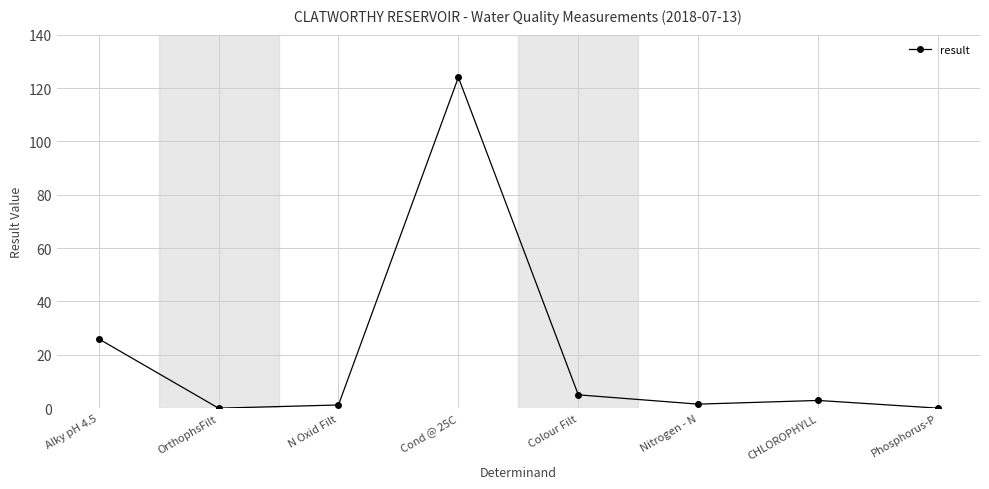

Is it true that the value at Alky pH 4.5 is 26.0?

True